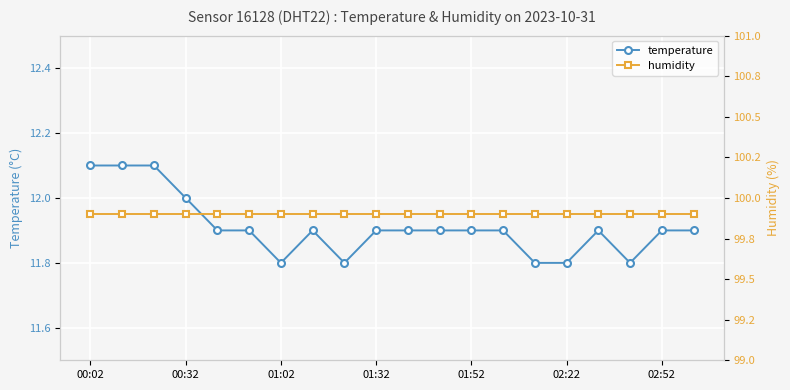

At how many categories does at least one series exceed 45?

20